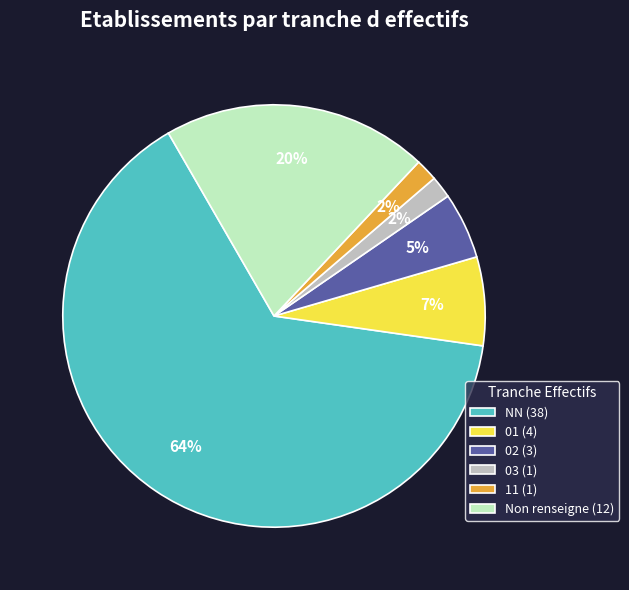

How many slices are in this pie chart?

6